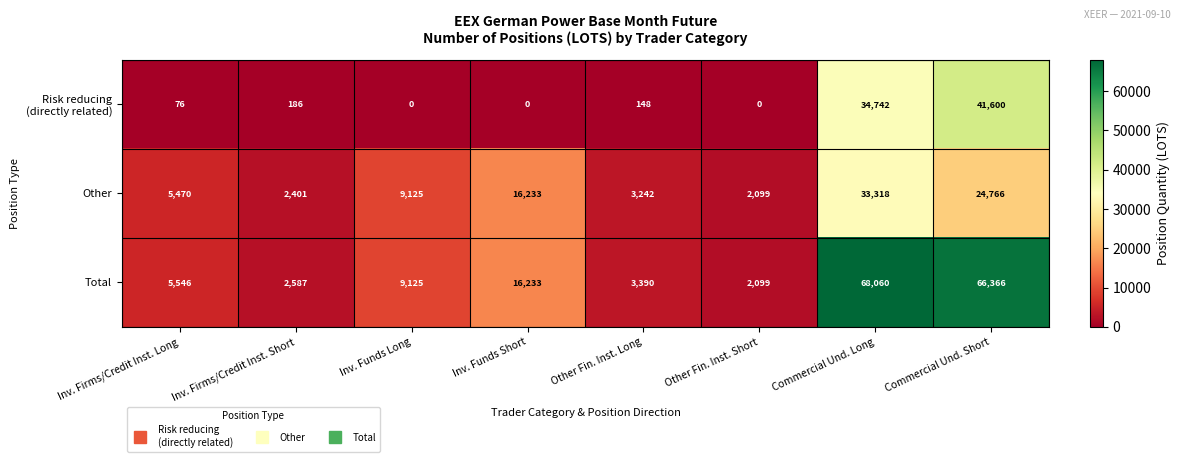

At which label does Other reach its peak?

Commercial Und. Long